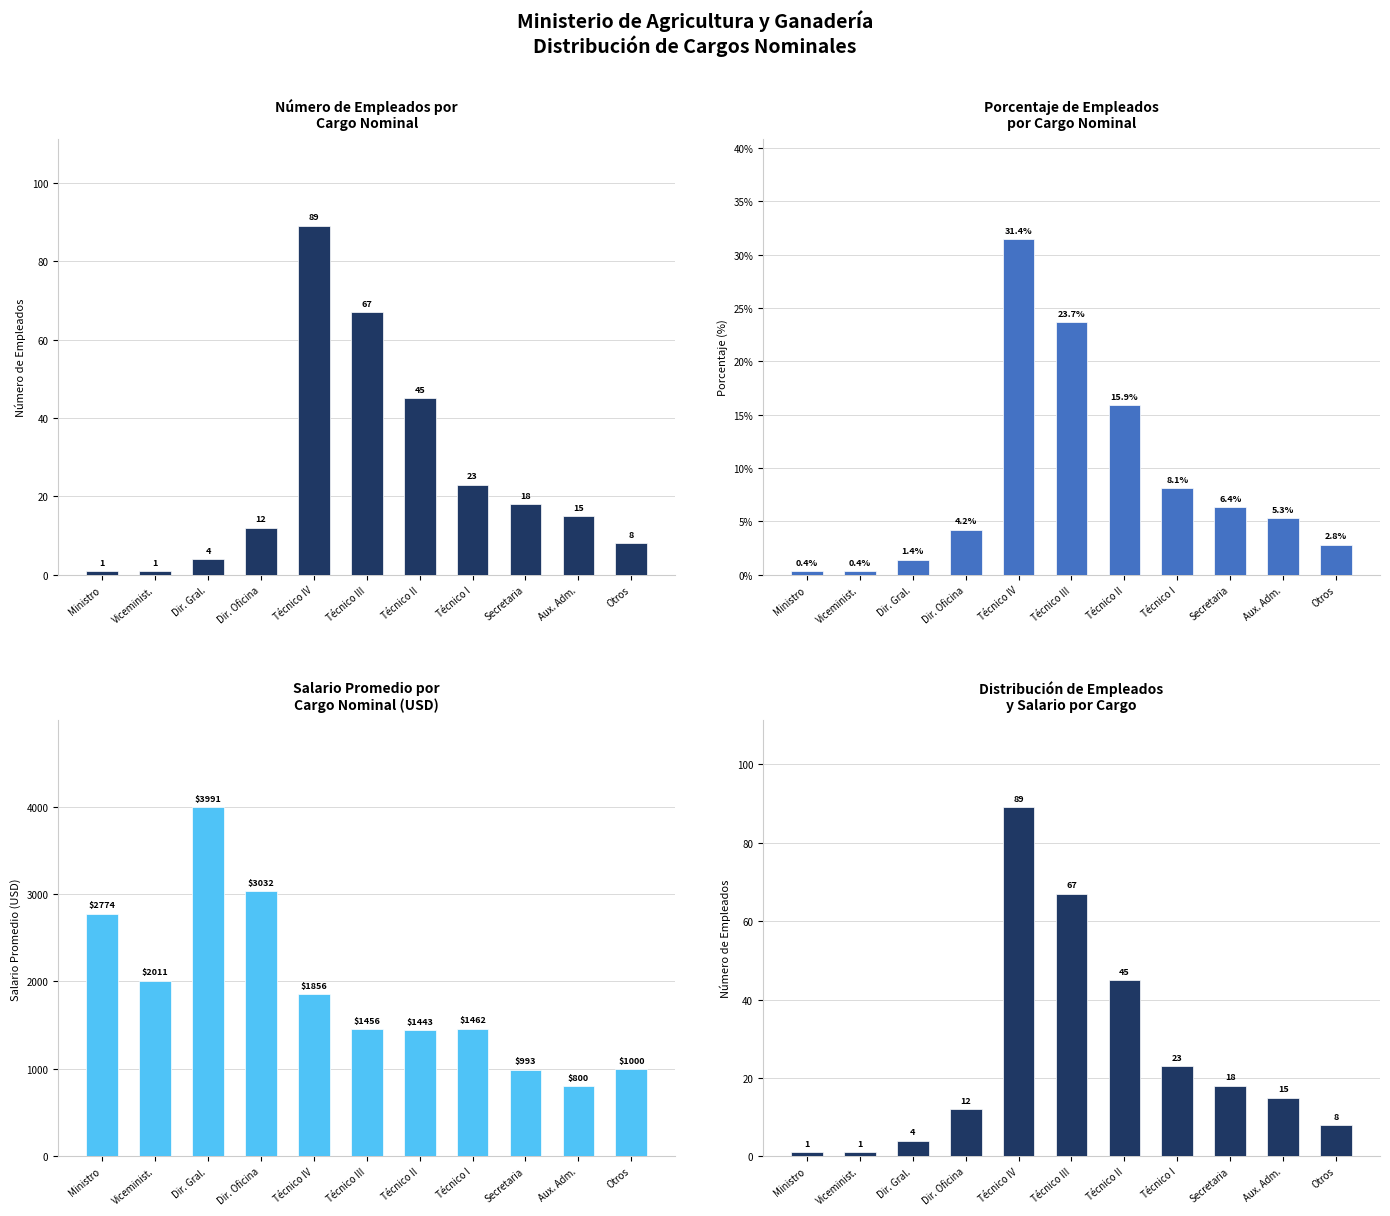

Rank the categories by Número de Empleados por value from highest to lowest.

Técnico IV, Técnico III, Técnico II, Técnico I, Secretaria, Aux. Adm., Dir. Oficina, Otros, Dir. Gral., Ministro, Viceminist.